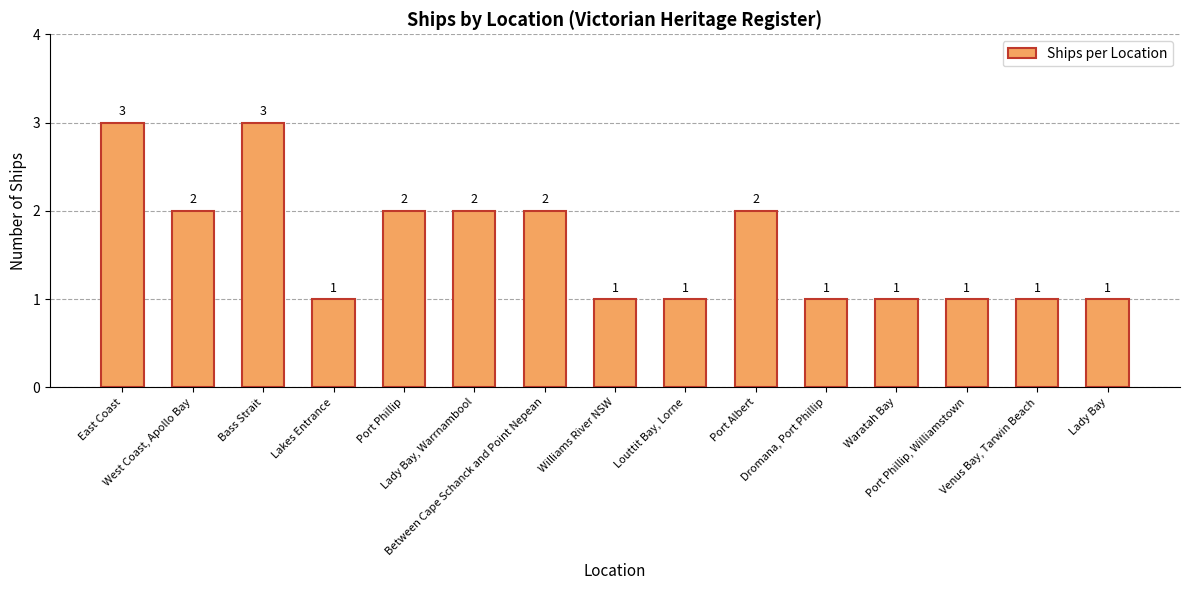

How many data points are above 1?

7